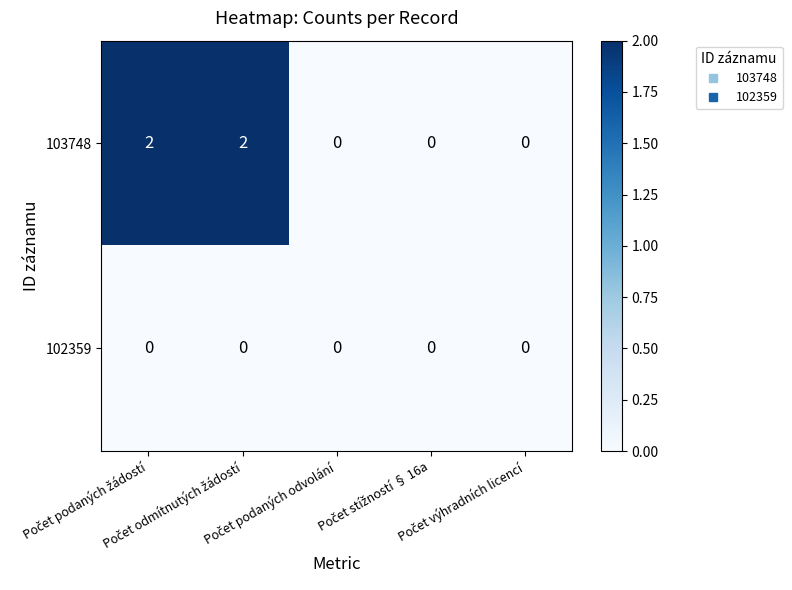

Which series has the largest total across all categories?

103748